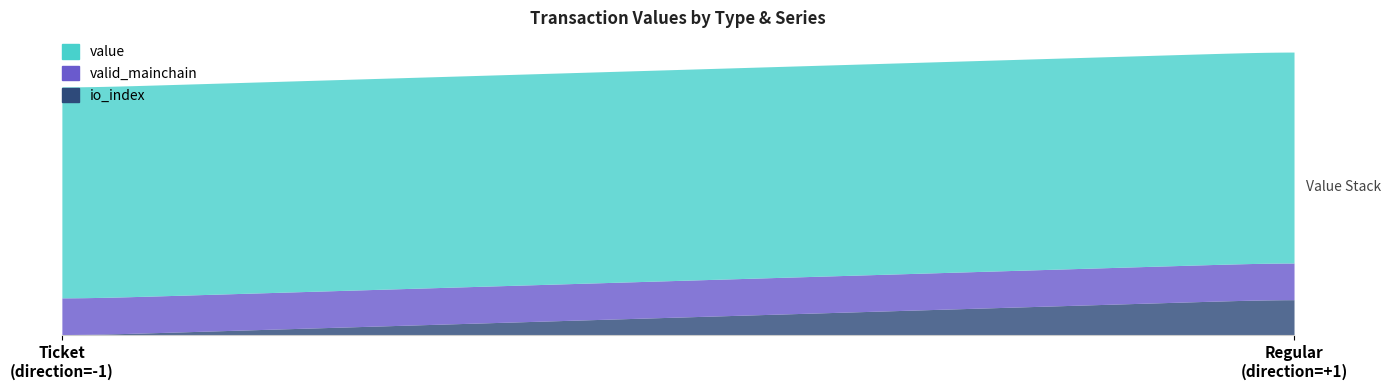

List the labels in order of io_index value, largest first.

Regular, Ticket